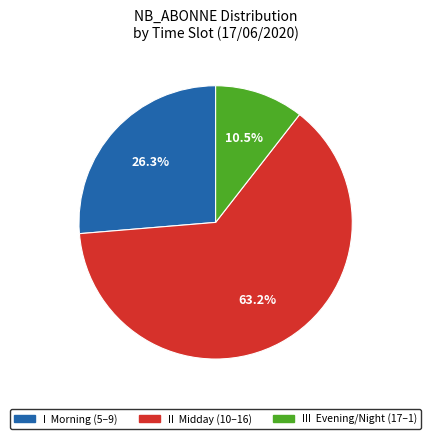

What is the majority slice?

II Midday (10–16)